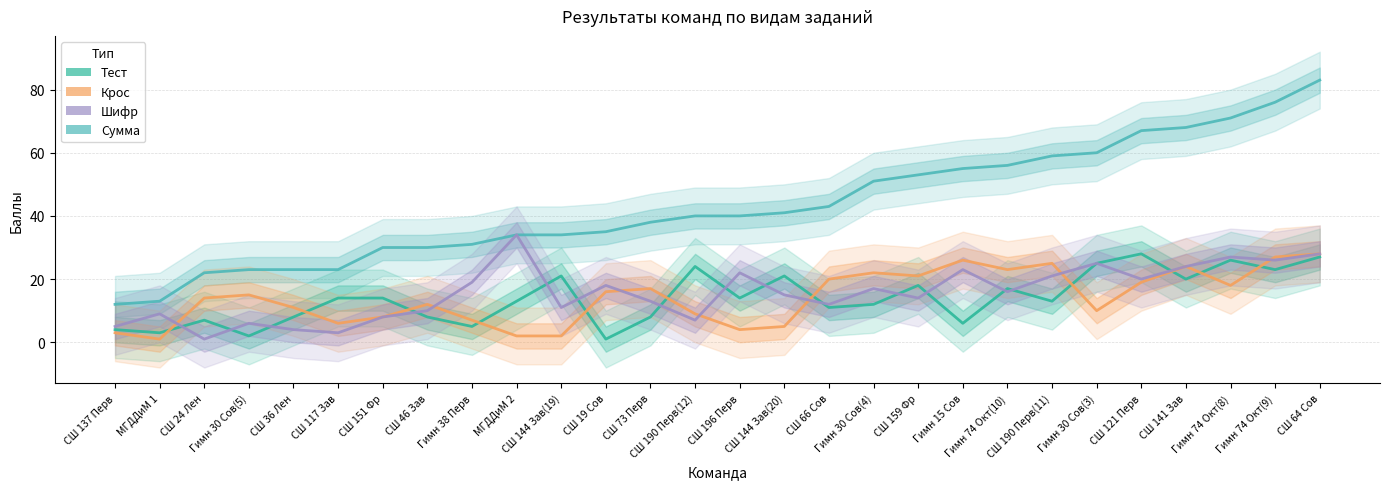

After their last crossing, which series has the higher values: Крос or Тест?

Крос